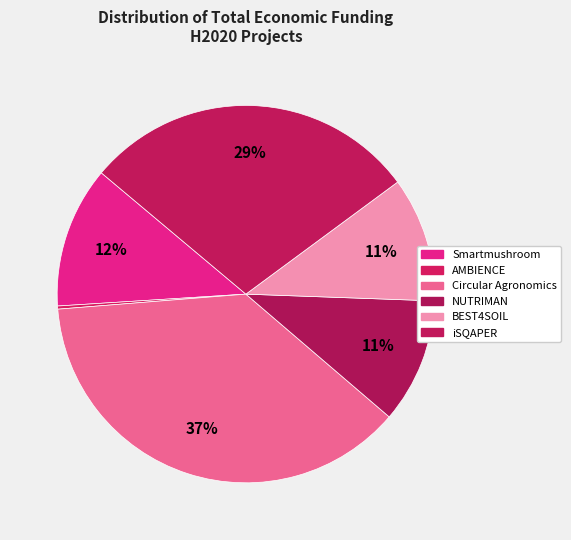

How many slices are in this pie chart?

6